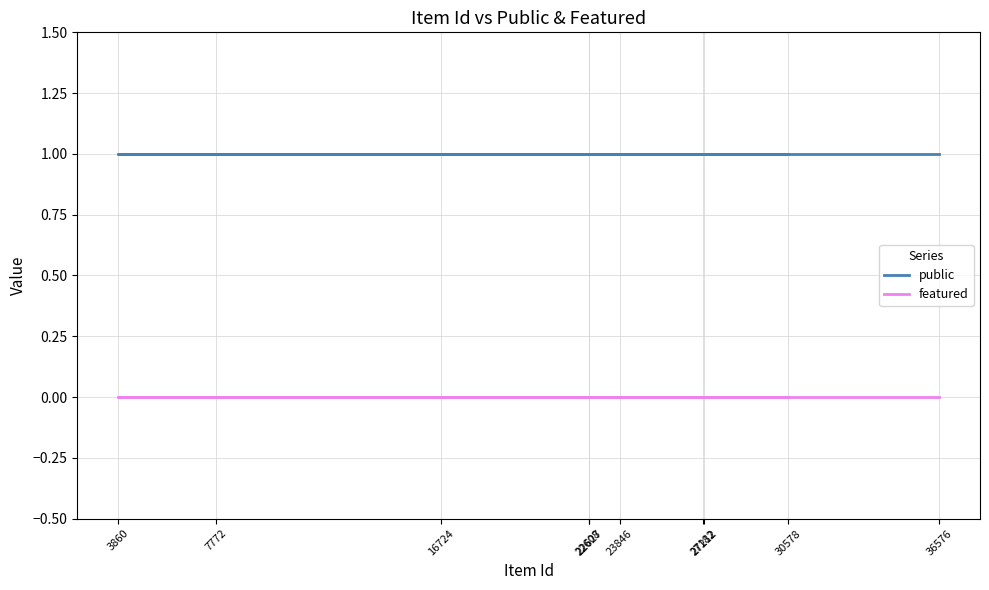

What is the difference between the highest and lowest values at 3860?

1